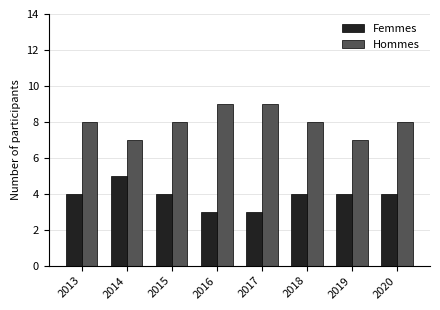

How many data points does each series have?

8